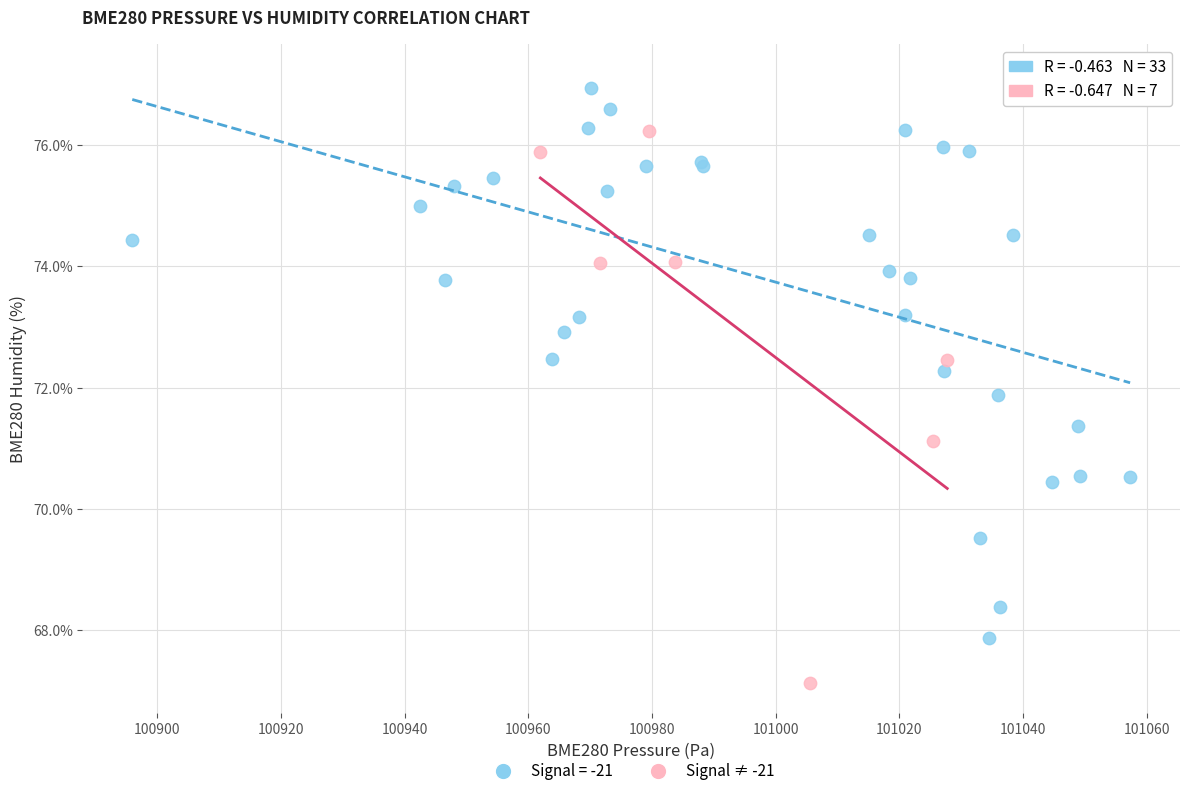

Which series reaches the minimum Y coordinate?

Signal ≠ -21